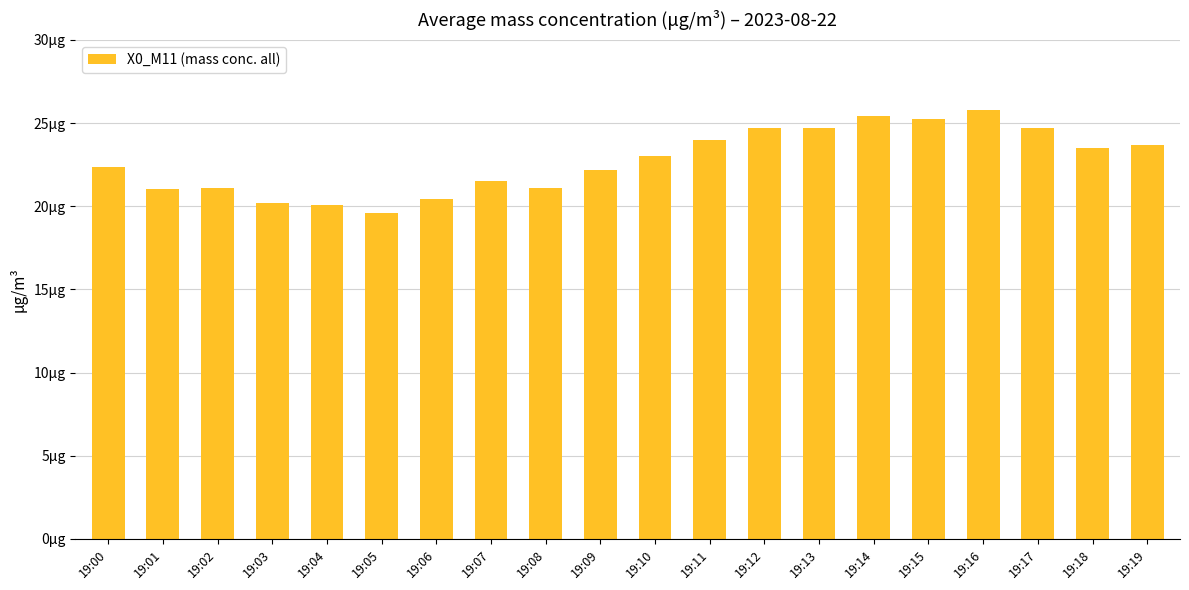

What is the minimum value shown in the chart?

19.6